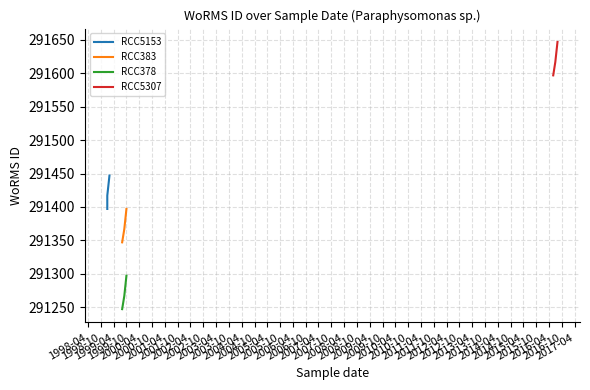

What is the minimum value for RCC383?

291347